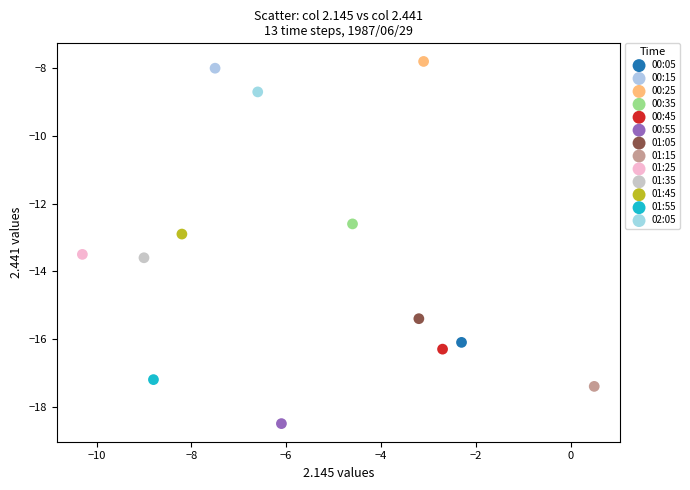

Which series reaches the maximum Y coordinate?

00:25